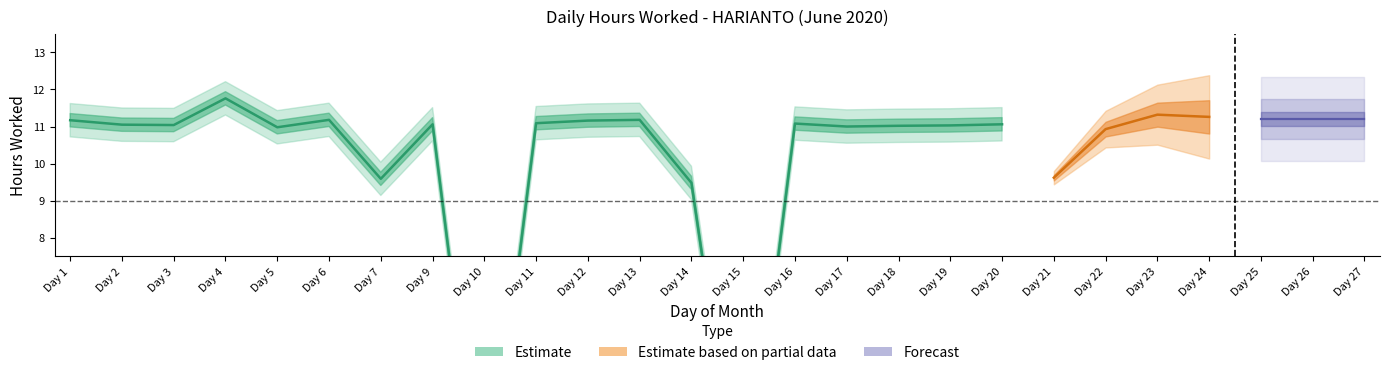

What is the greatest value displayed?

11.8